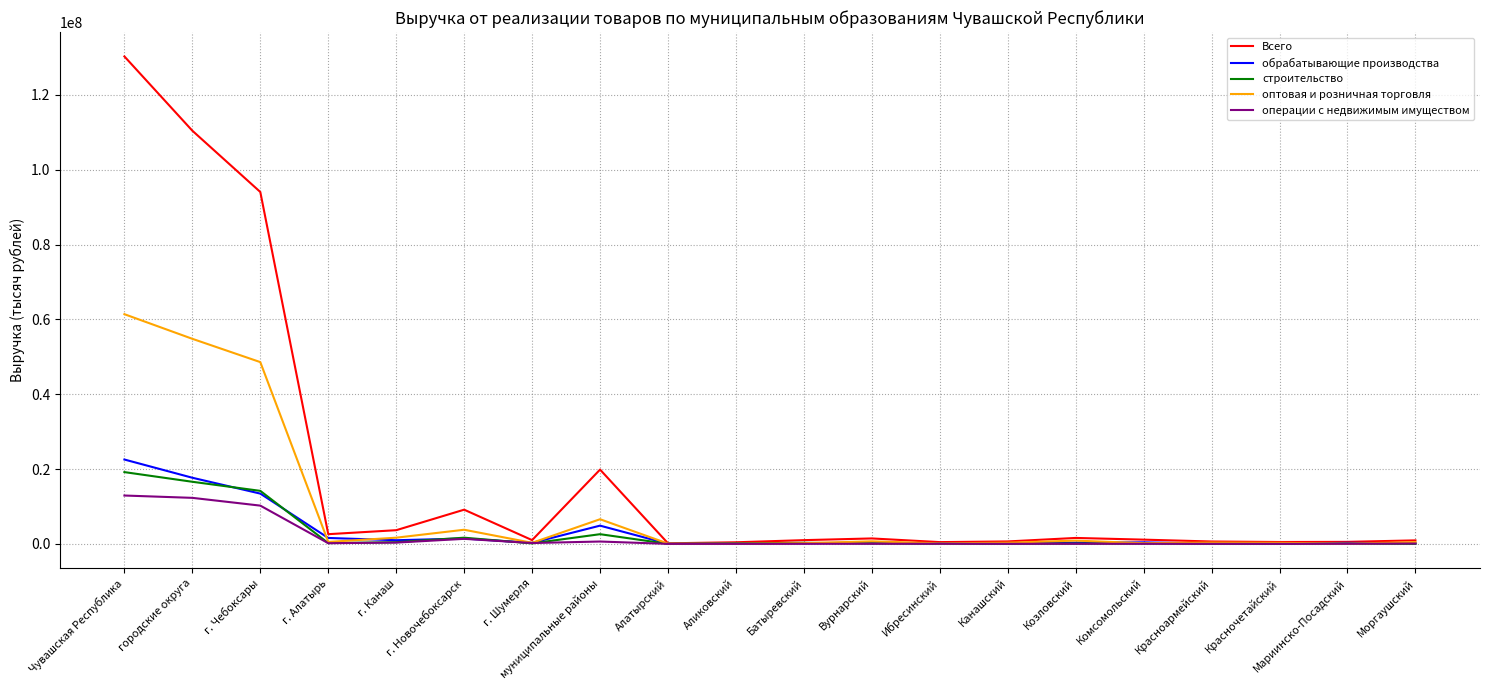

At which category is the sum across all series the highest?

Чувашская Республика